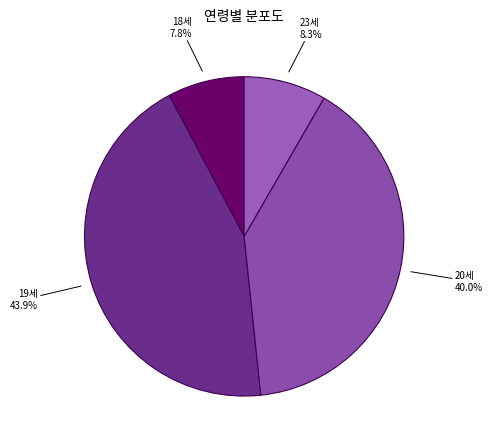

Combined, what portion of the pie is 19세 and 20세?

83.9%